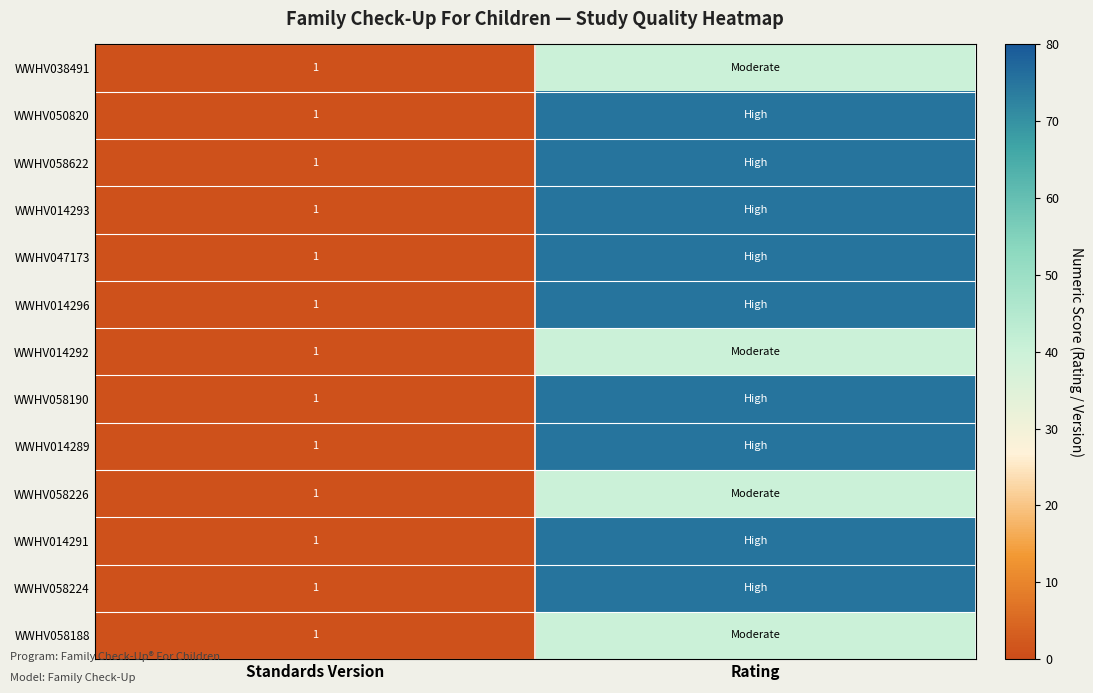

True or false: WWHV058622 has a value of 2 at Standards Version.

False